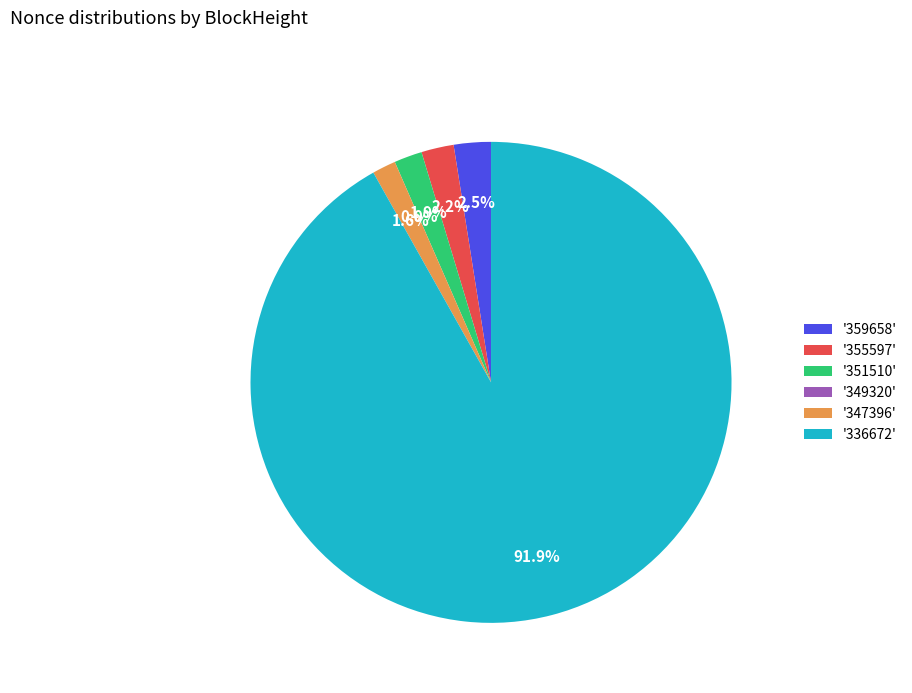

To the nearest percent, what is the average slice percentage?

17%